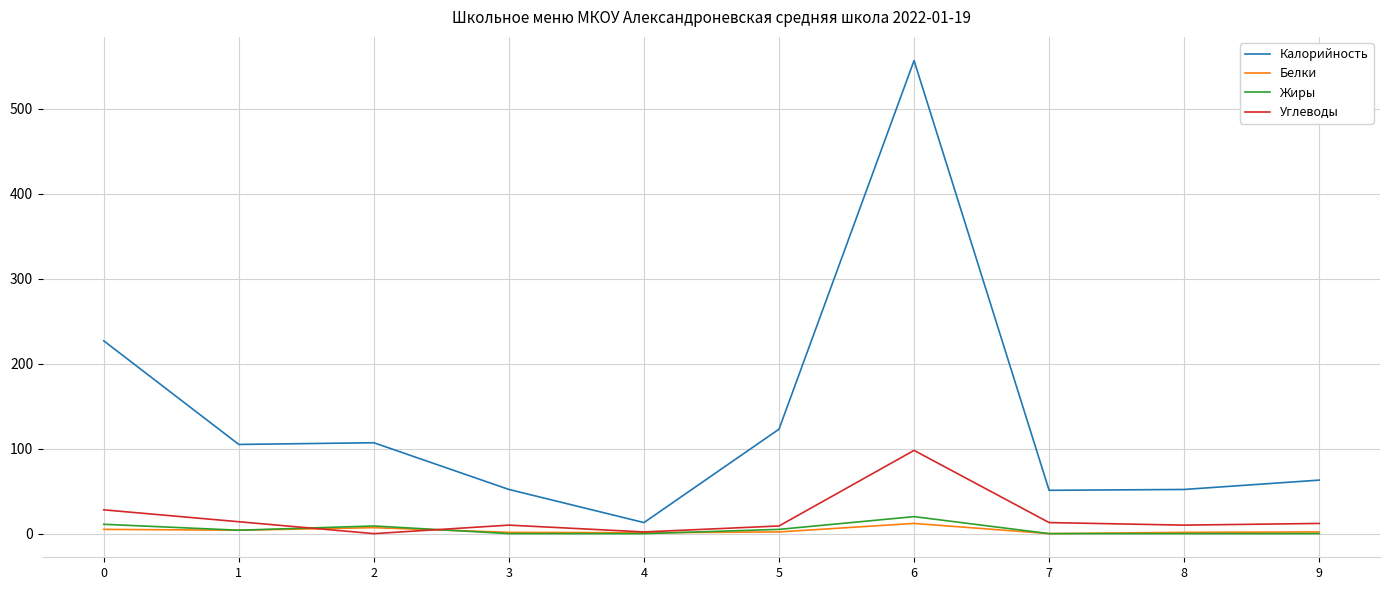

List the series in order of their peak value, lowest first.

Белки, Жиры, Углеводы, Калорийность